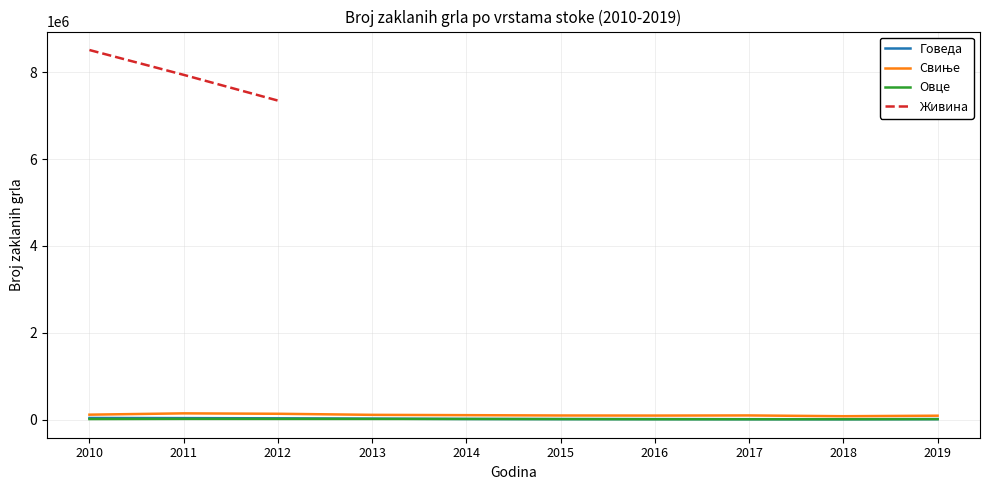

Is it true that Свиње equals 135662.7 at 2017?

False